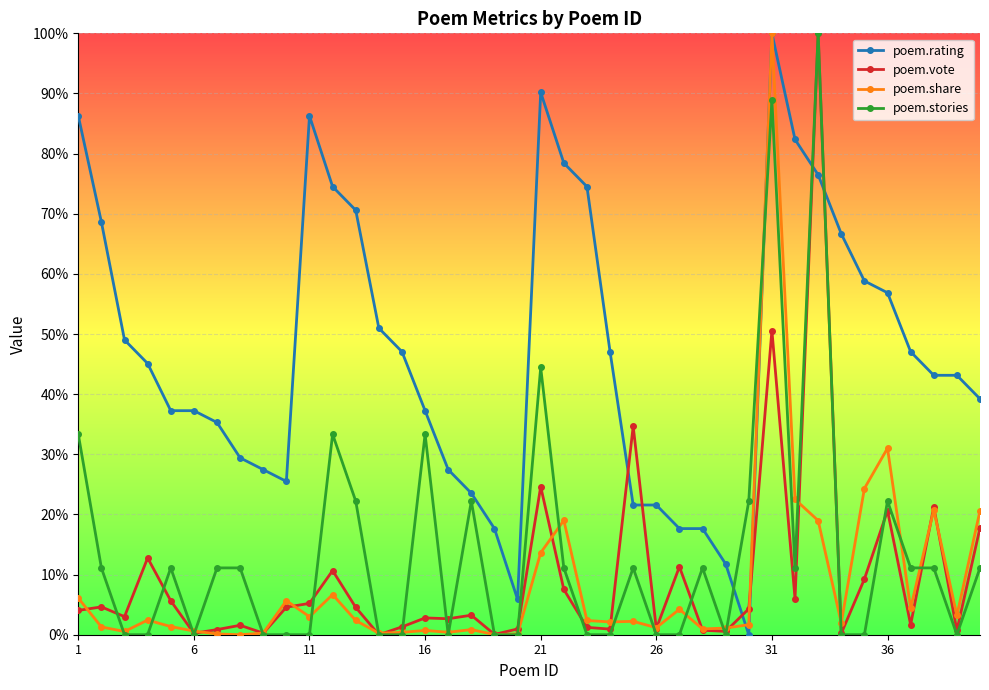

What are all the series names shown in the legend?

poem.rating, poem.vote, poem.share, poem.stories